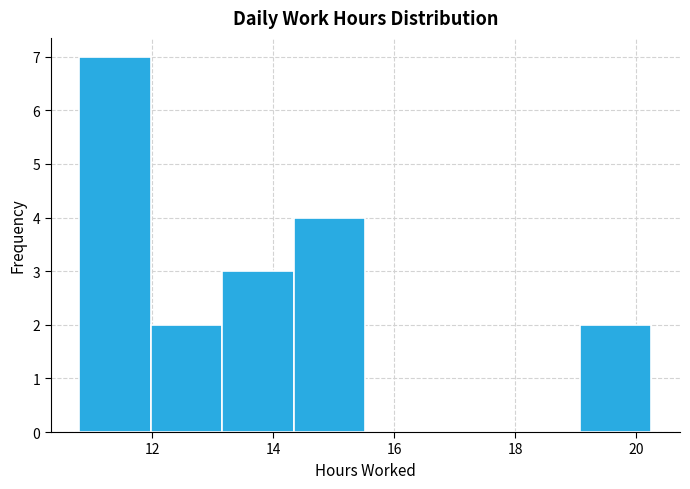

Reading left to right, transcribe this chart: for each bar, give the range it covers on the x-axis and its height. Neither the bar edges nor the heights are printed on the chart, so give them approximately, as read against the axes.

10.8 to 12.0: 7
12.0 to 13.2: 2
13.2 to 14.4: 3
14.4 to 15.6: 4
15.6 to 16.8: 0
16.8 to 17.8: 0
17.8 to 19.0: 0
19.0 to 20.2: 2